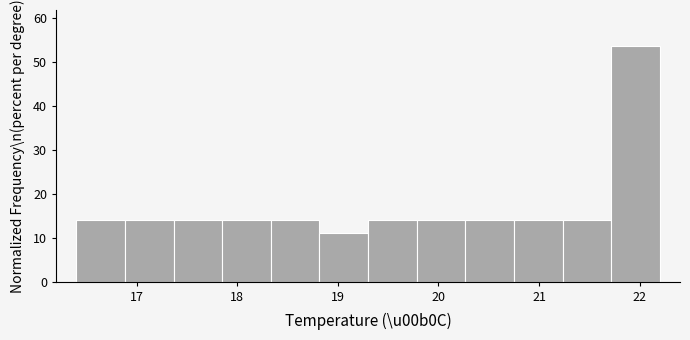

How tall is the bar that spans 16.4 to 16.9 on the x-axis? Neither the bar edges nor the heights are printed on the chart, so give them approximately, as read against the axes.

14